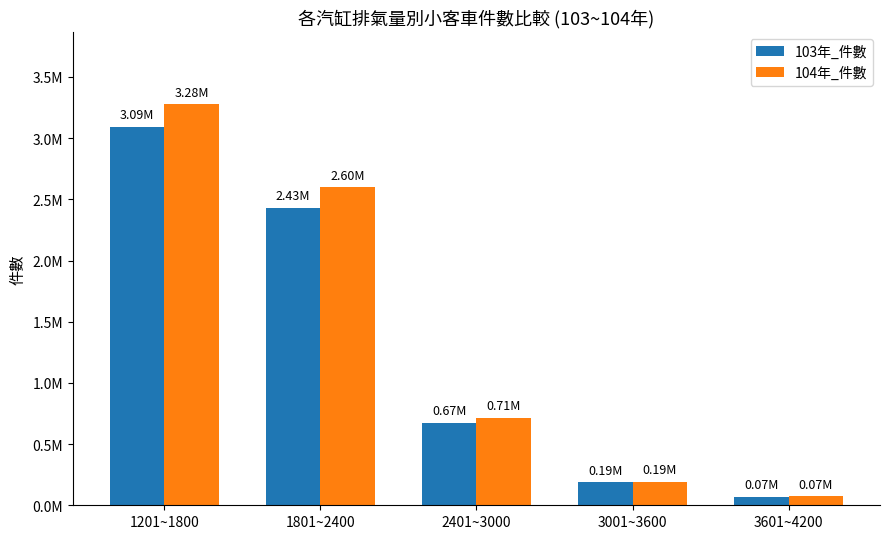

What is the approximate value of 104年_件數 at 3001~3600, to the nearest 10?

192710